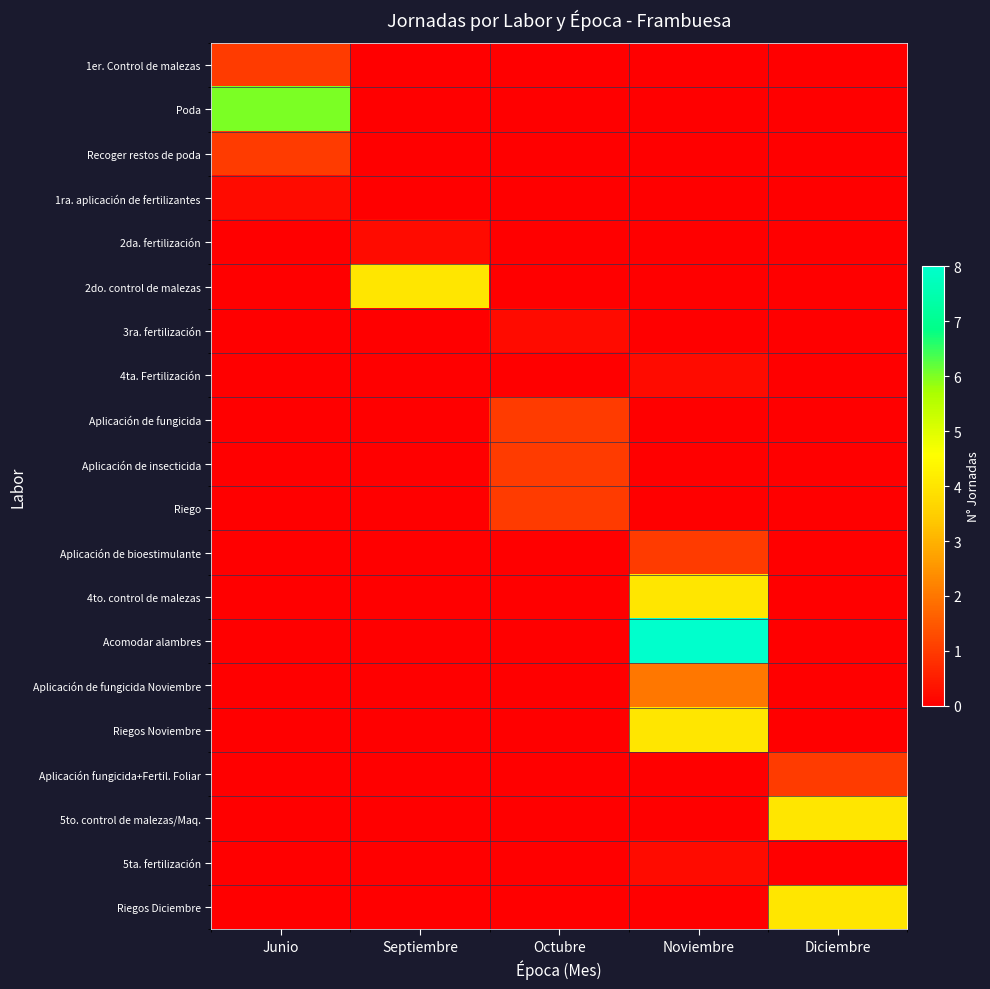

Reading left to right, what are all the values shown in this chart?

1er. Control de malezas: Junio=1.0	Septiembre=0.0	Octubre=0.0	Noviembre=0.0	Diciembre=0.0
Poda: Junio=6.0	Septiembre=0.0	Octubre=0.0	Noviembre=0.0	Diciembre=0.0
Recoger restos de poda: Junio=1.0	Septiembre=0.0	Octubre=0.0	Noviembre=0.0	Diciembre=0.0
1ra. aplicación de fertilizantes: Junio=0.2	Septiembre=0.0	Octubre=0.0	Noviembre=0.0	Diciembre=0.0
2da. fertilización: Junio=0.0	Septiembre=0.2	Octubre=0.0	Noviembre=0.0	Diciembre=0.0
2do. control de malezas: Junio=0.0	Septiembre=4.0	Octubre=0.0	Noviembre=0.0	Diciembre=0.0
3ra. fertilización: Junio=0.0	Septiembre=0.0	Octubre=0.2	Noviembre=0.0	Diciembre=0.0
4ta. Fertilización: Junio=0.0	Septiembre=0.0	Octubre=0.0	Noviembre=0.2	Diciembre=0.0
Aplicación de fungicida: Junio=0.0	Septiembre=0.0	Octubre=1.0	Noviembre=0.0	Diciembre=0.0
Aplicación de insecticida: Junio=0.0	Septiembre=0.0	Octubre=1.0	Noviembre=0.0	Diciembre=0.0
Riego: Junio=0.0	Septiembre=0.0	Octubre=1.0	Noviembre=0.0	Diciembre=0.0
Aplicación de bioestimulante: Junio=0.0	Septiembre=0.0	Octubre=0.0	Noviembre=1.0	Diciembre=0.0
4to. control de malezas: Junio=0.0	Septiembre=0.0	Octubre=0.0	Noviembre=4.0	Diciembre=0.0
Acomodar alambres: Junio=0.0	Septiembre=0.0	Octubre=0.0	Noviembre=8.0	Diciembre=0.0
Aplicación de fungicida Noviembre: Junio=0.0	Septiembre=0.0	Octubre=0.0	Noviembre=2.0	Diciembre=0.0
Riegos Noviembre: Junio=0.0	Septiembre=0.0	Octubre=0.0	Noviembre=4.0	Diciembre=0.0
Aplicación fungicida+Fertil. Foliar: Junio=0.0	Septiembre=0.0	Octubre=0.0	Noviembre=0.0	Diciembre=1.0
5to. control de malezas/Maq.: Junio=0.0	Septiembre=0.0	Octubre=0.0	Noviembre=0.0	Diciembre=4.0
5ta. fertilización: Junio=0.0	Septiembre=0.0	Octubre=0.0	Noviembre=0.2	Diciembre=0.0
Riegos Diciembre: Junio=0.0	Septiembre=0.0	Octubre=0.0	Noviembre=0.0	Diciembre=4.0